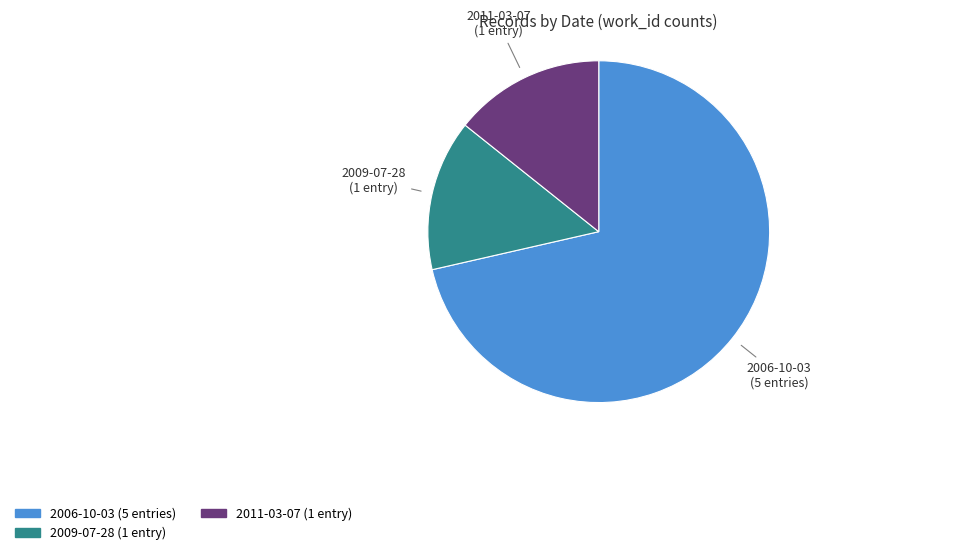

Combined, do 2009-07-28 and 2011-03-07 account for over 50%?

No